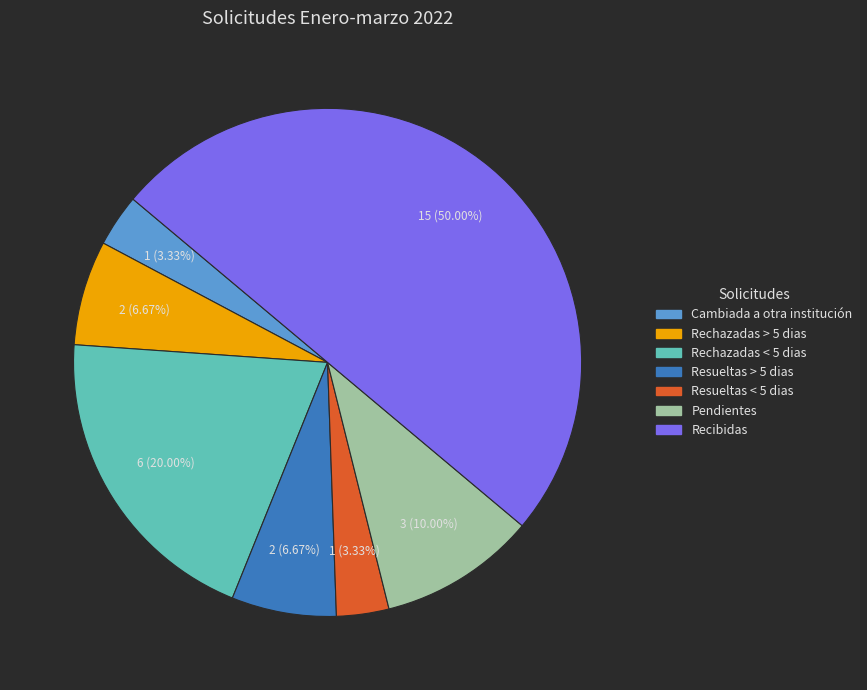

Does Rechazadas > 5 dias account for over 50% of the chart?

No